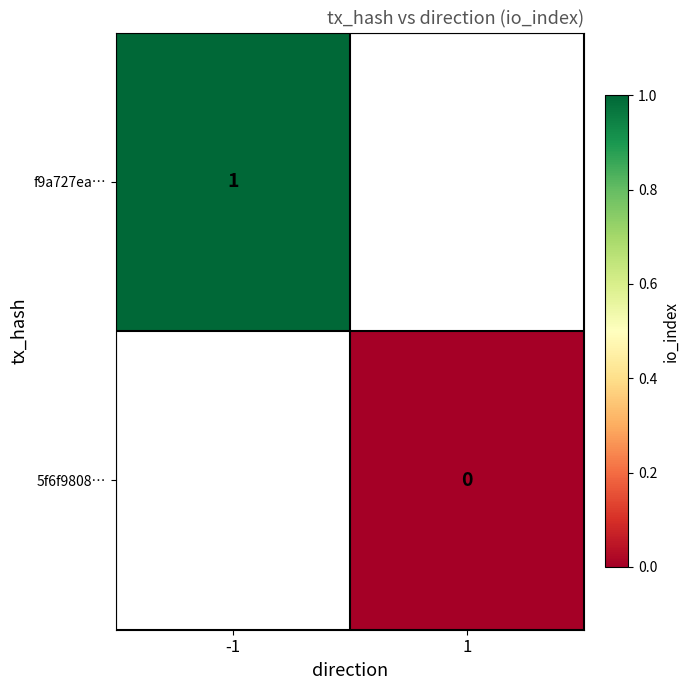

Is the value of 5f6f9808… at 1 greater than the value of f9a727ea… at -1?

No